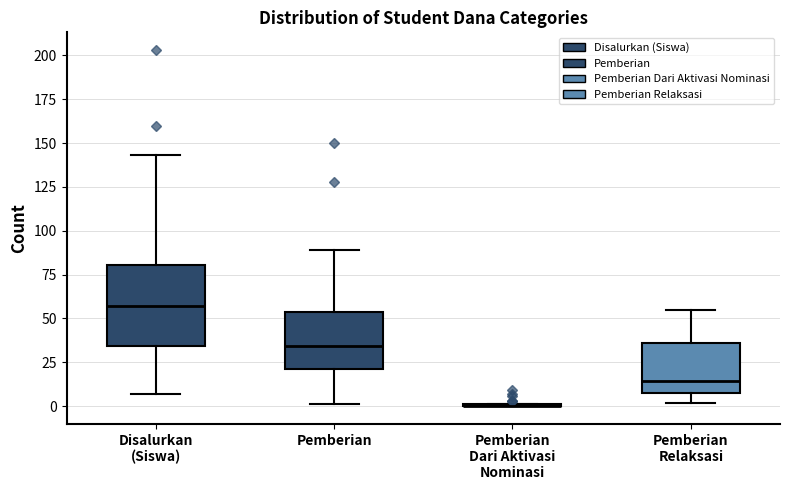

Reading left to right, read every box against the y-axis: the position of its median line, the range the box covers, and the ends of its whiskers. The values are not printed on the chart, so give them approximately, as read against the axis.

Disalurkan (Siswa): median 55, box 35 to 80, whiskers 5 to 145
Pemberian: median 35, box 20 to 55, whiskers 0 to 90
Pemberian Dari Aktivasi Nominasi: box collapsed to a line at 0, whiskers 0 to 0
Pemberian Relaksasi: median 15, box 5 to 35, whiskers 0 to 55